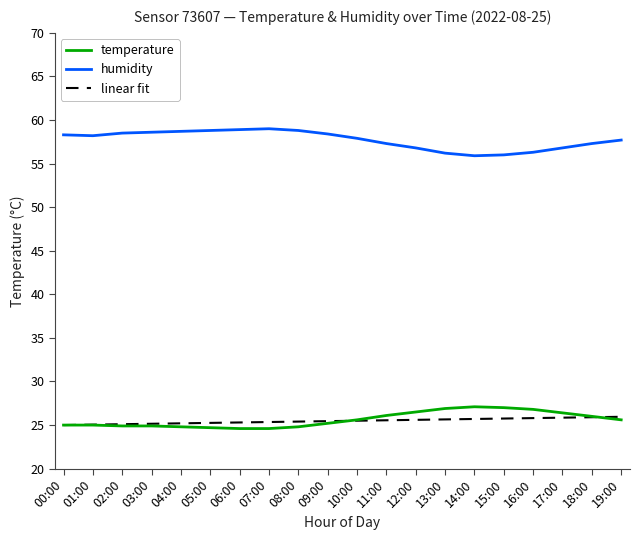

True or false: humidity and temperature cross at least once.

False